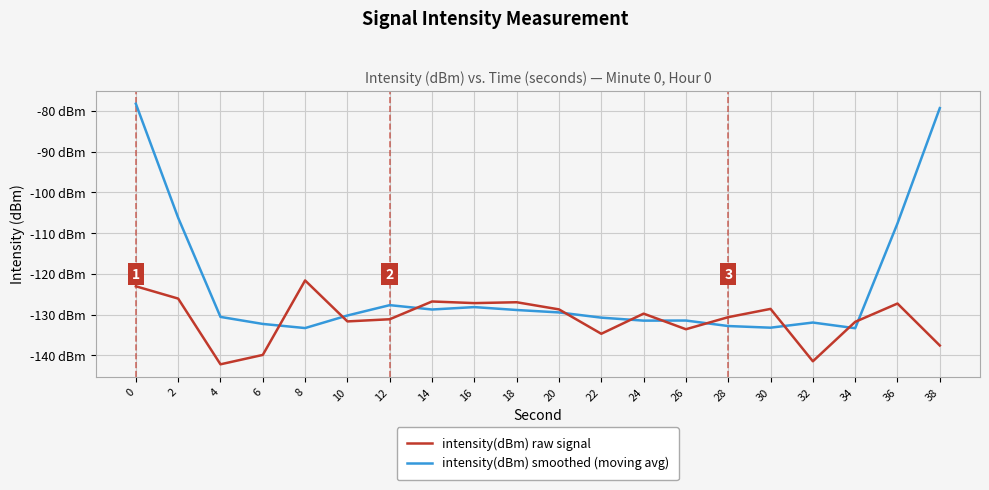

Does the chart display data point markers on the line(s)?

No